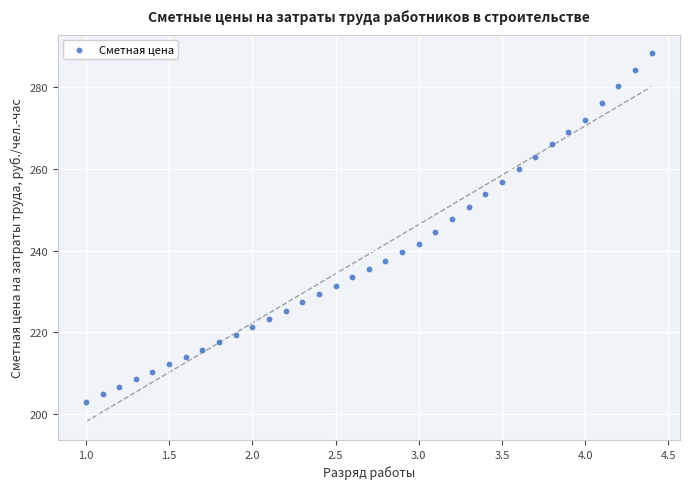

What is the range of Y values (max minus min)?

85.3